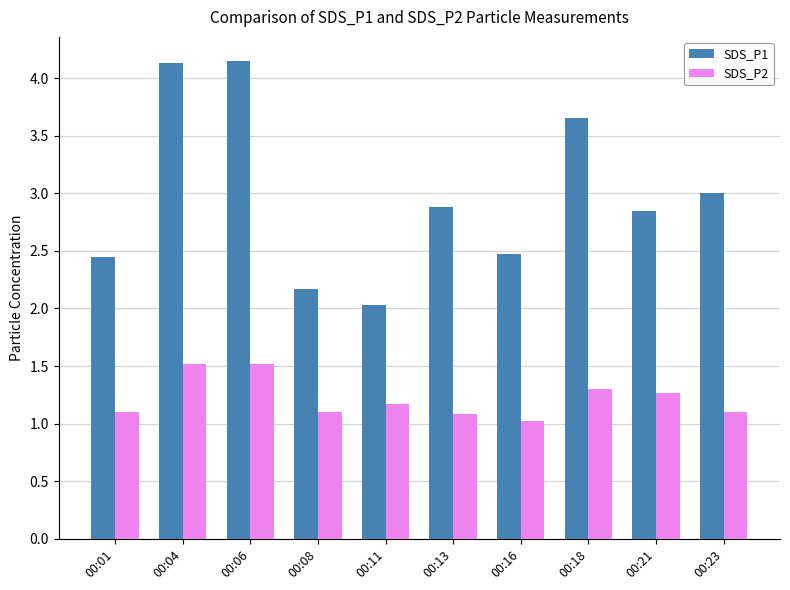

At which label does SDS_P1 reach its minimum?

00:11